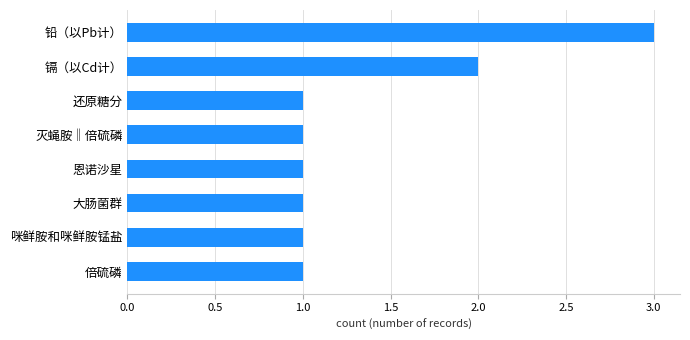

The chart shows a value of 1 at 还原糖分. True or false?

True